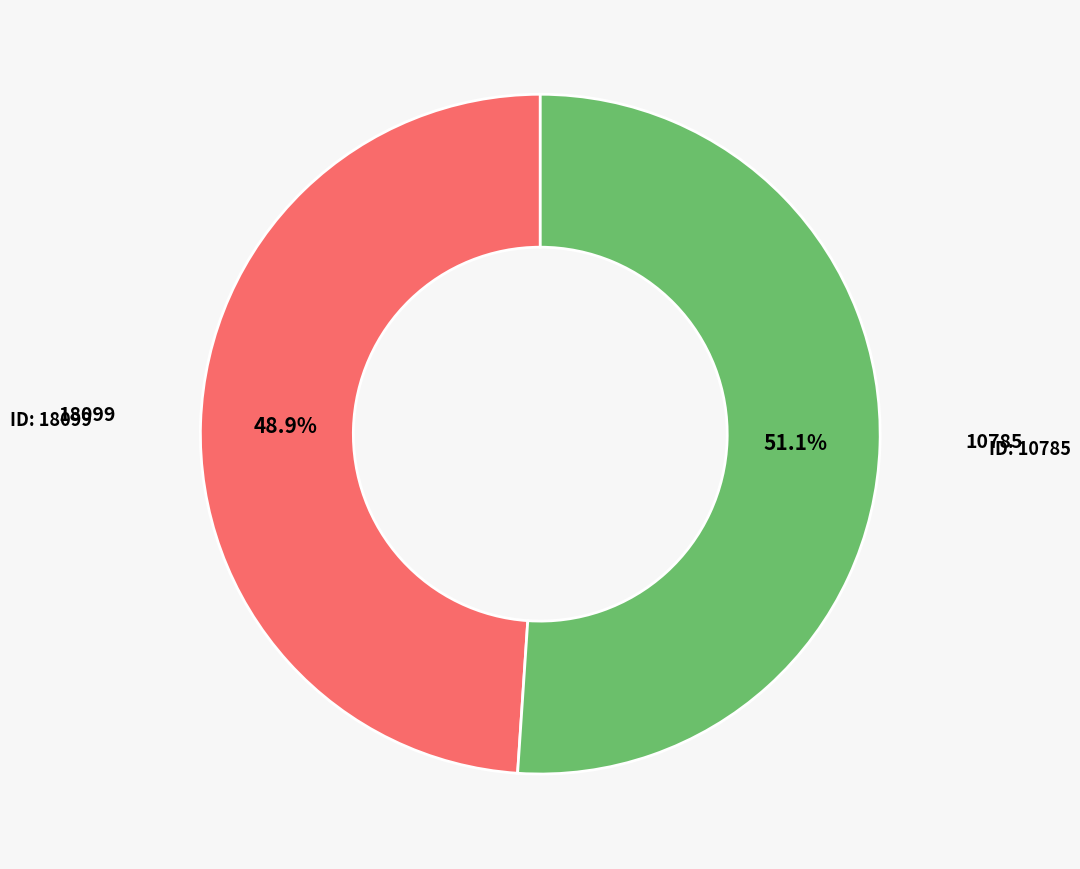

What percentage is the 10785 slice, to the nearest percent?

51%